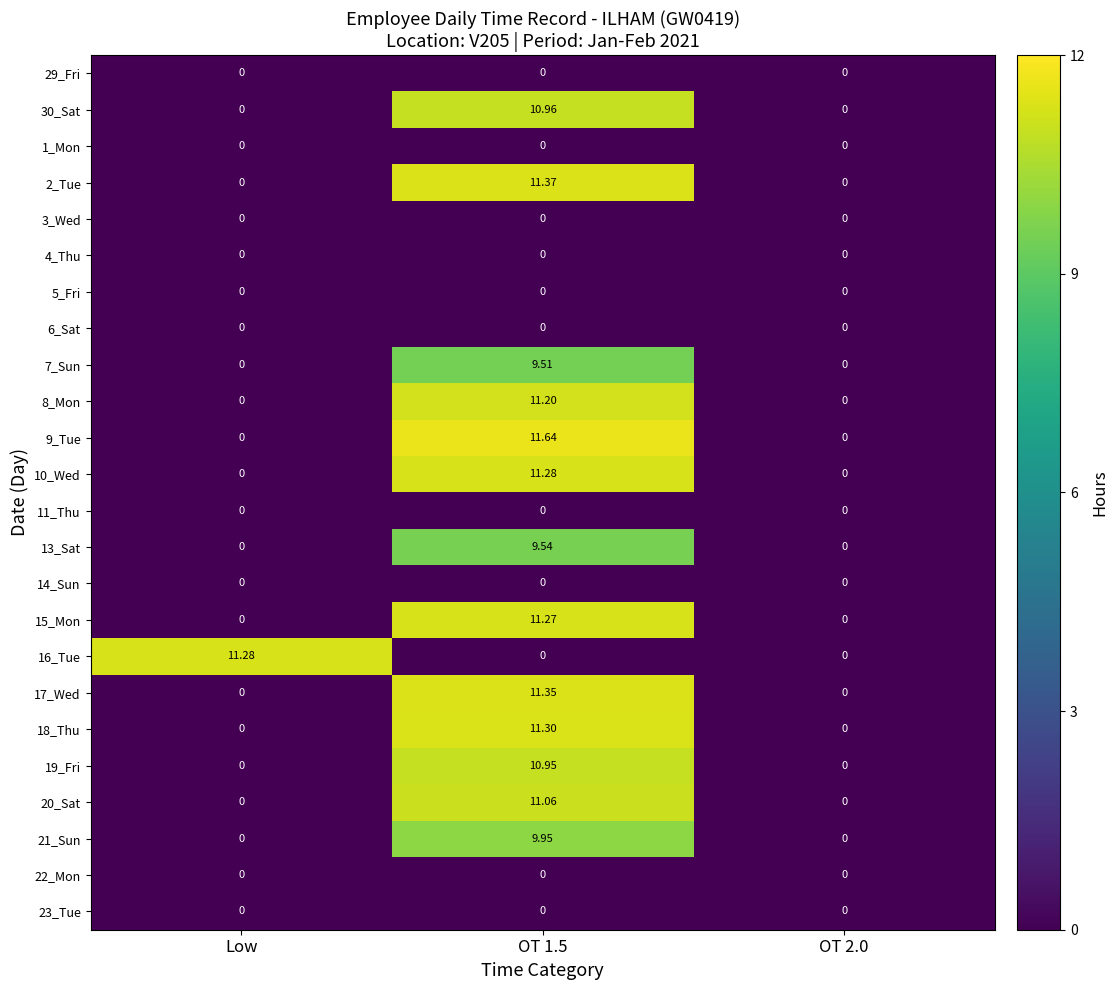

Is the value of 7_Sun at OT 1.5 greater than the value of 15_Mon at Low?

Yes